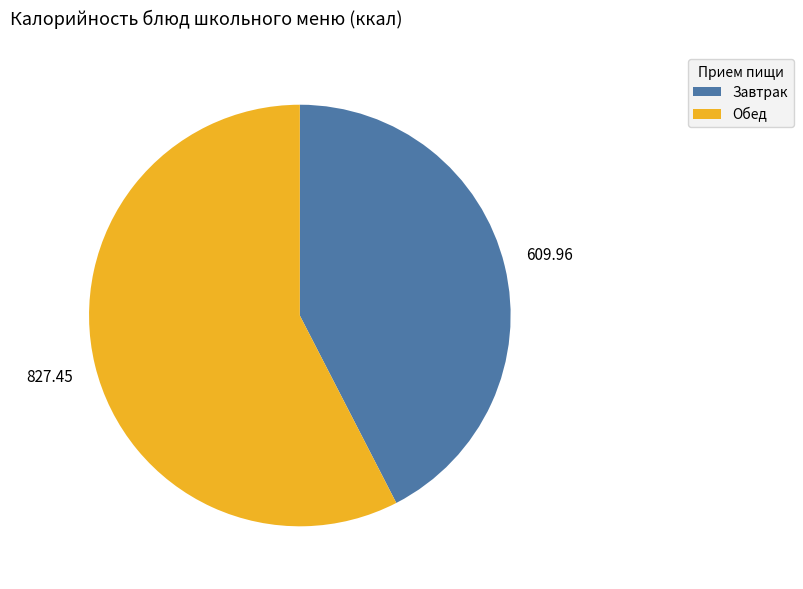

Which has a higher value, Завтрак or Обед?

Обед